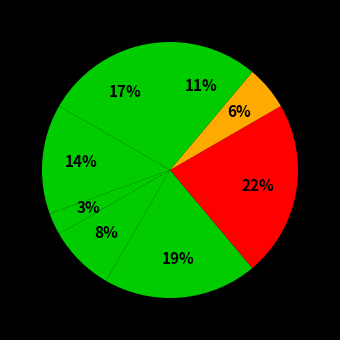

Count the number of slices in the pie.

8